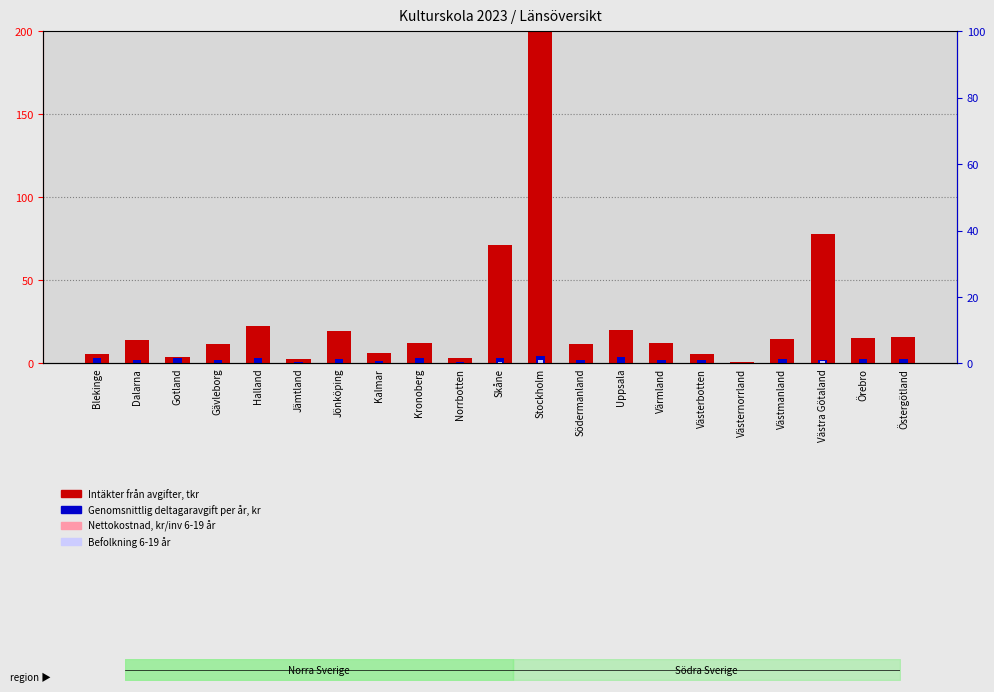

The value of Genomsnittlig deltagaravgift per år, kr at Dalarna is 3.1. True or false?

False